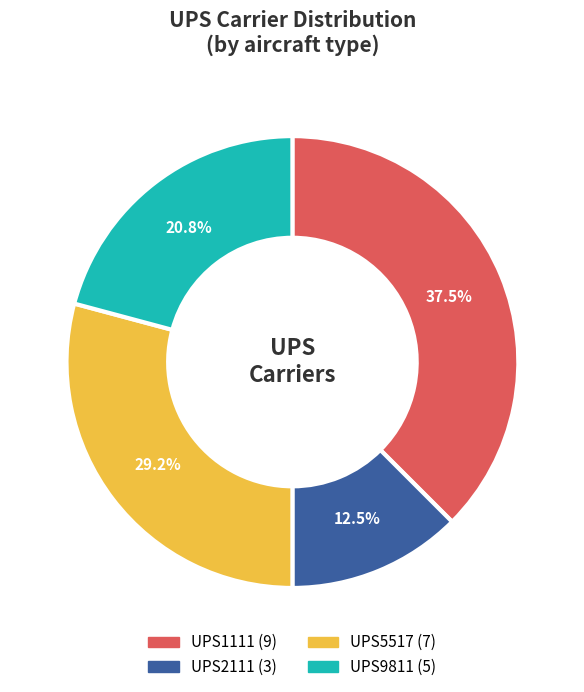

Which slice is the largest?

UPS1111